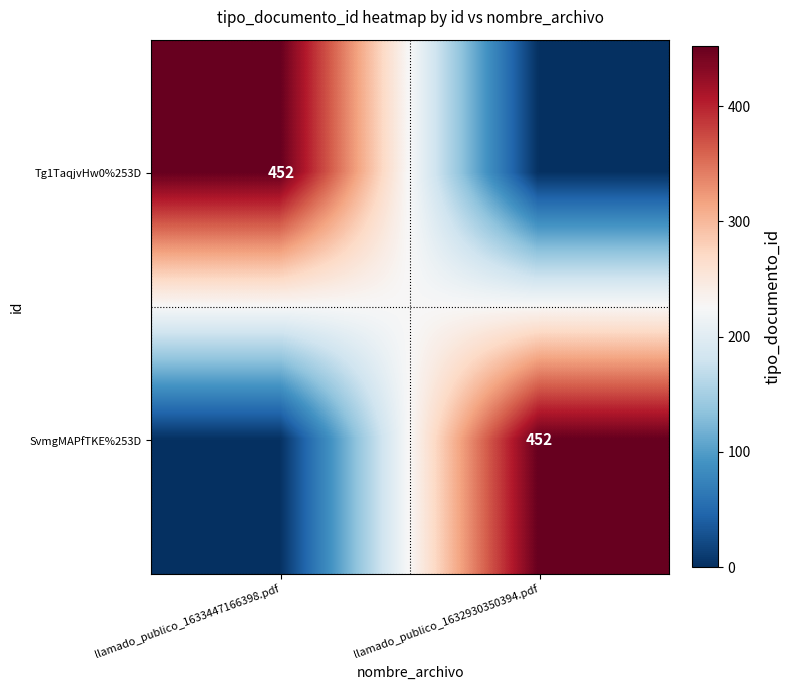

The value of Tg1TaqjvHw0%253D at llamado_publico_1633447166398.pdf is 452. True or false?

True